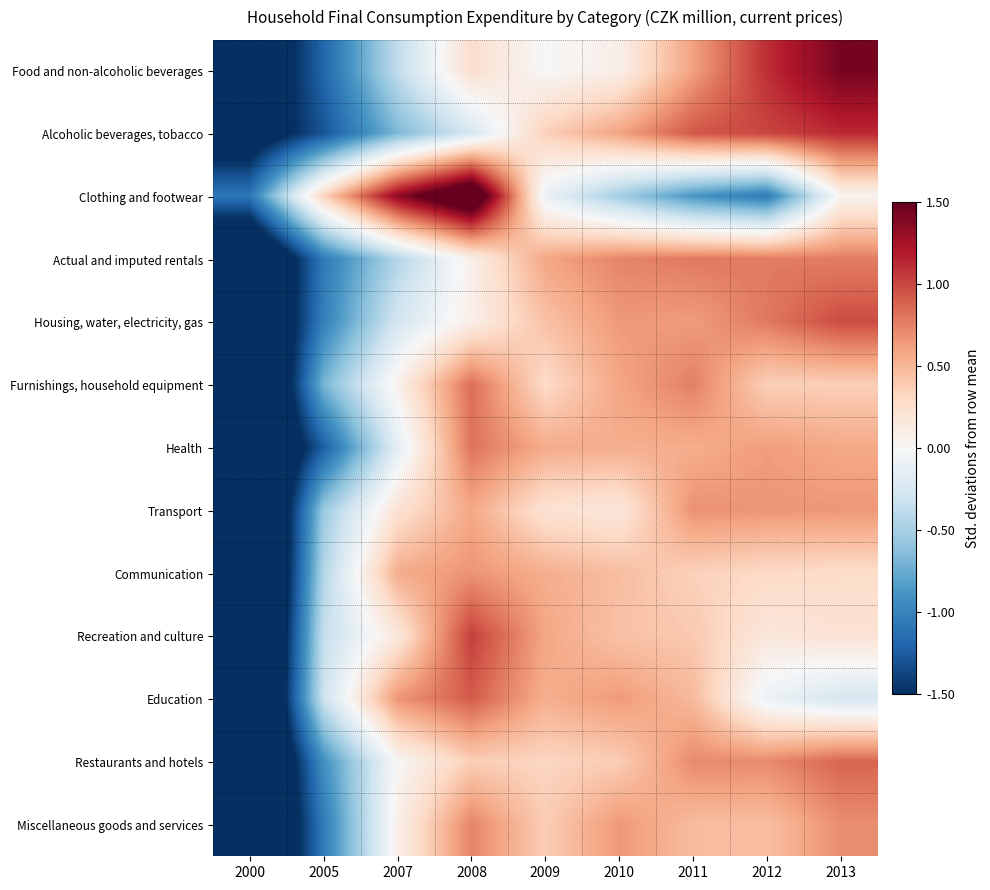

What is the spread (max minus min) of values at 2010?

1.3